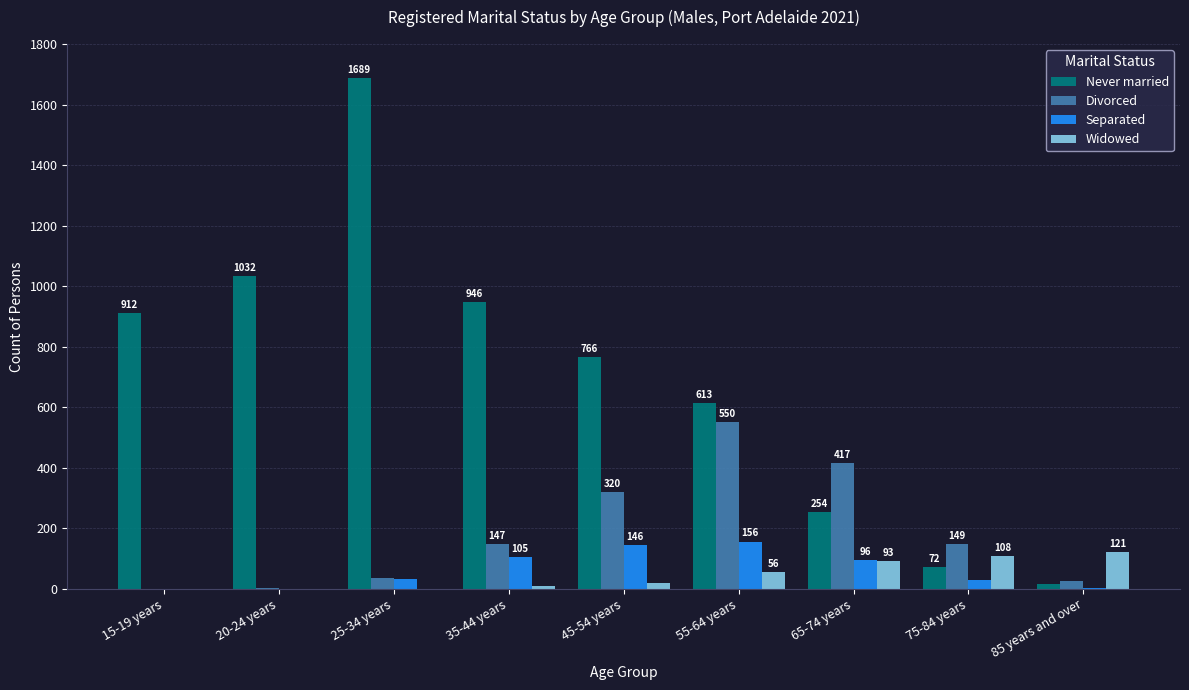

What is the sum of the Never married values at 45-54 years and 85 years and over?

782